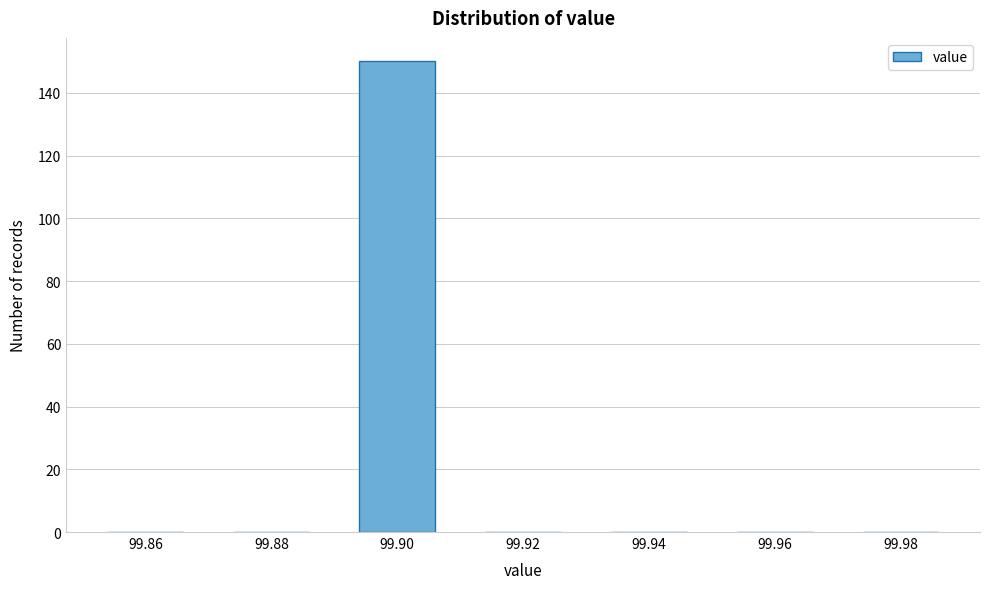

Reading left to right, list all the values displayed in this chart.

99.86=0	99.88=0	99.90=150	99.92=0	99.94=0	99.96=0	99.98=0